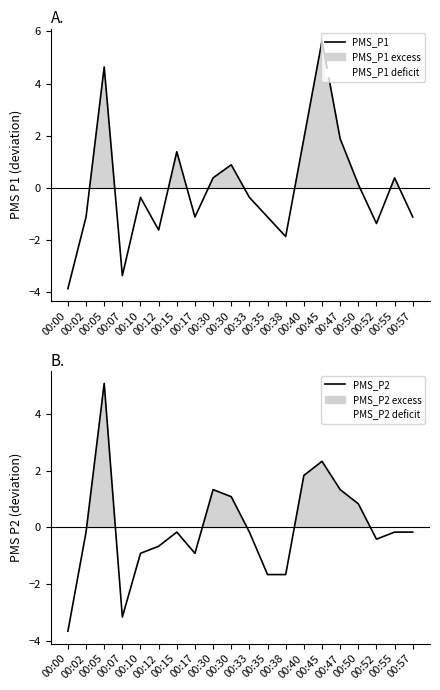

True or false: PMS_P2 has a value of -0.2 at 00:33.

True